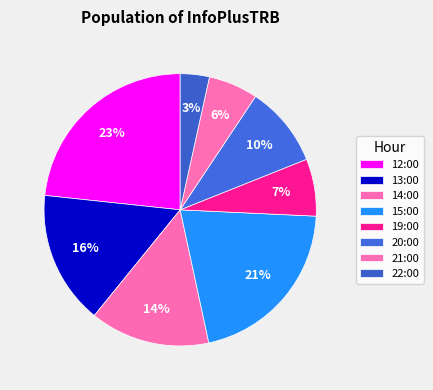

How many segments does this pie chart have?

8